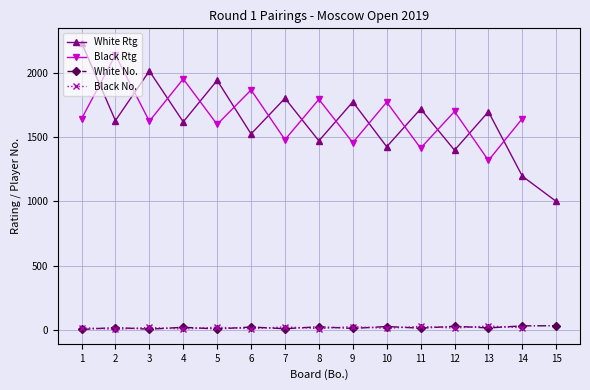

What is the lowest value of the White Rtg series?

1000